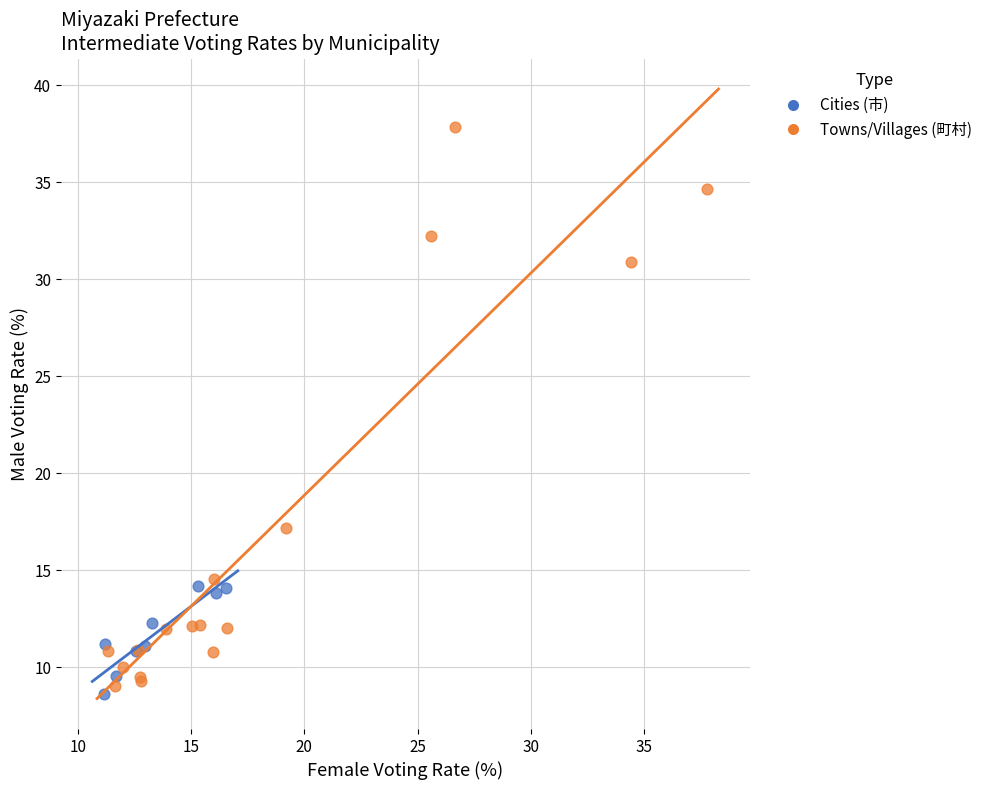

Which series has the widest spread of Y values?

Towns/Villages (町村)